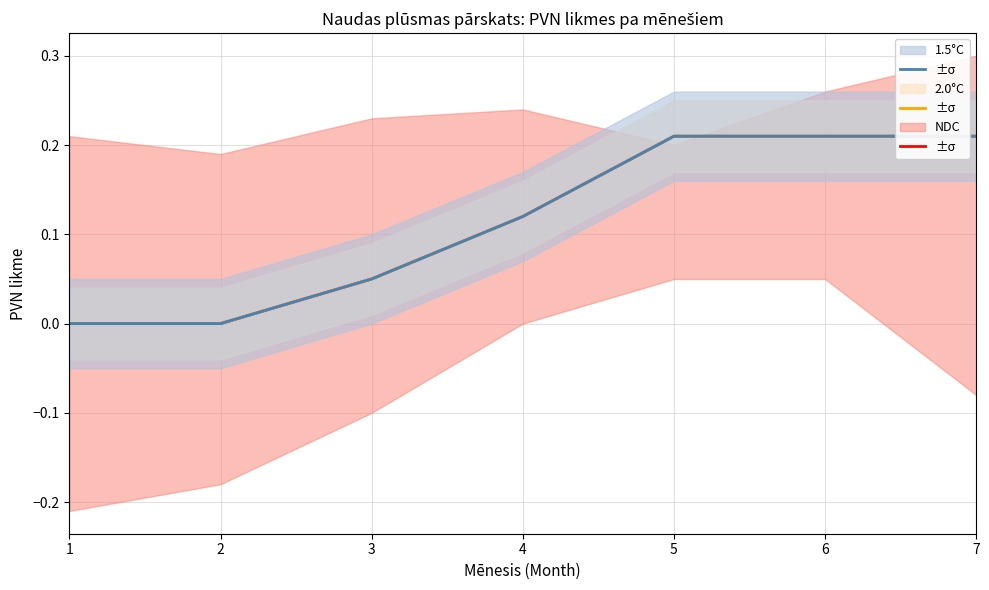

What value does the NDC series have at 6?

0.2